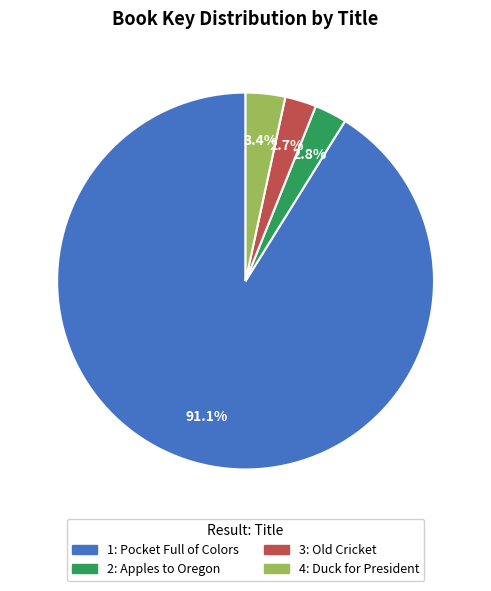

Does any single category account for the majority?

Yes